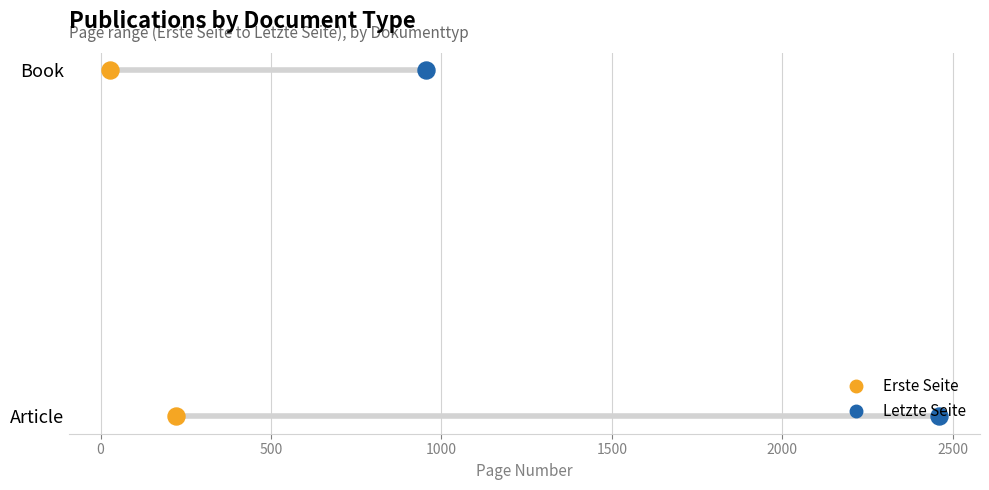

Which series has the widest spread of Y values?

Erste Seite